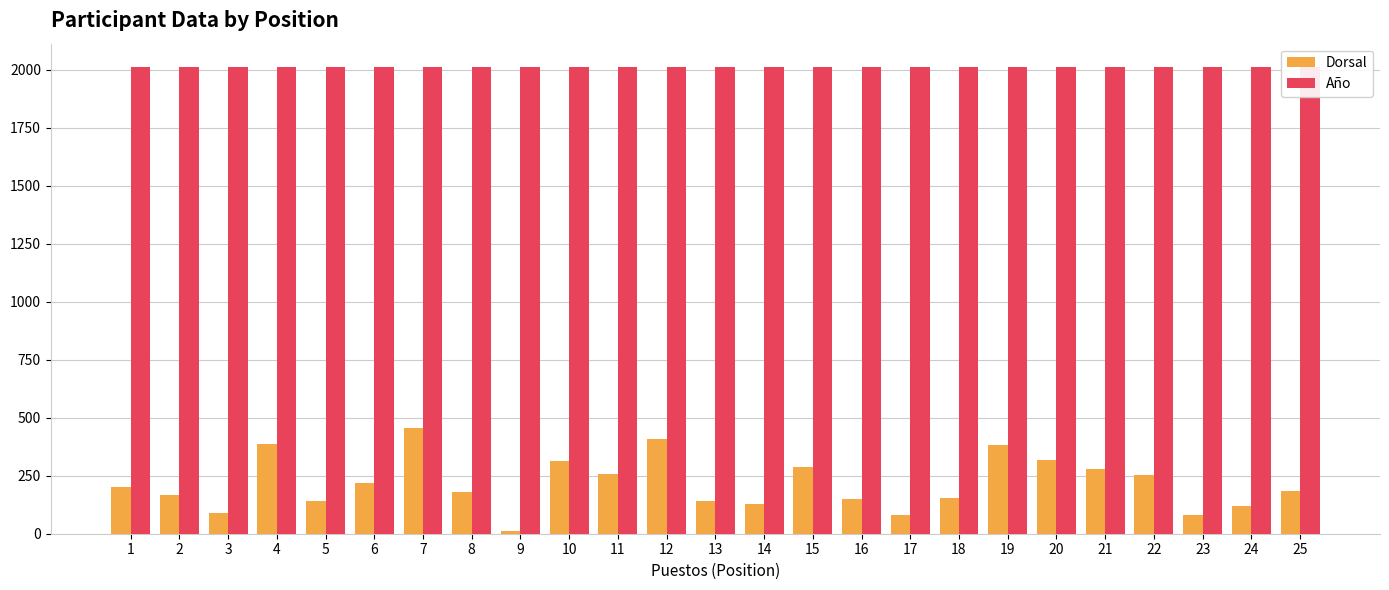

How many data points in Año are less than 2012?

11